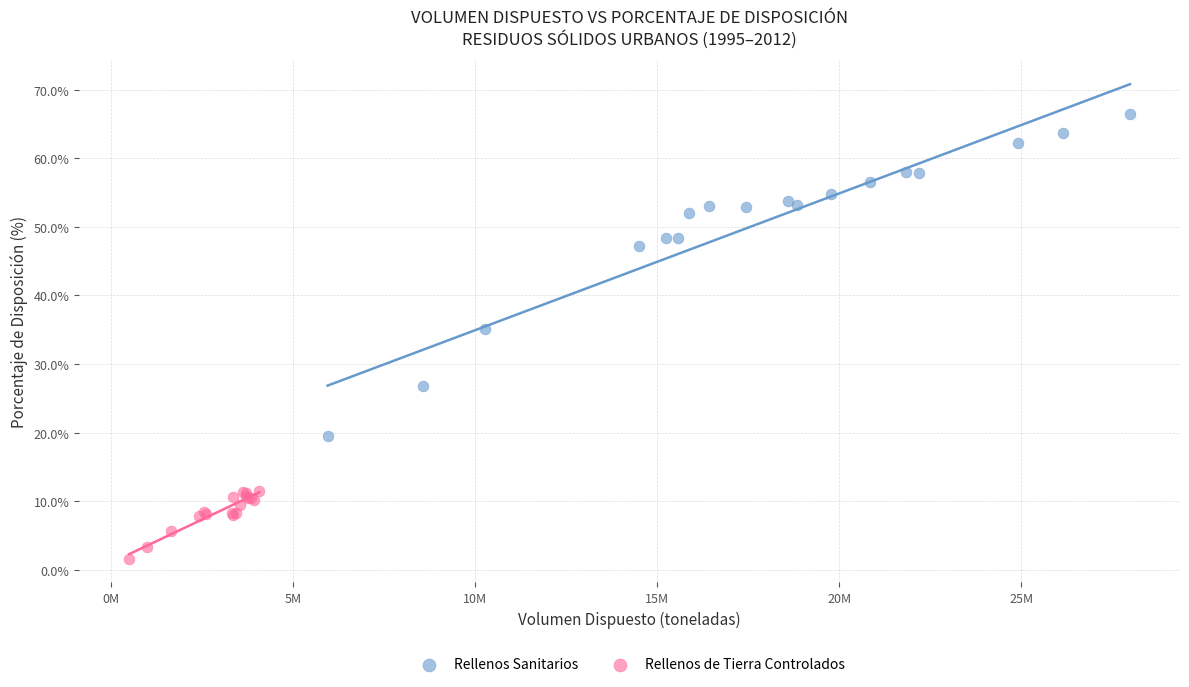

Which series has the largest Y range (max minus min)?

Rellenos Sanitarios